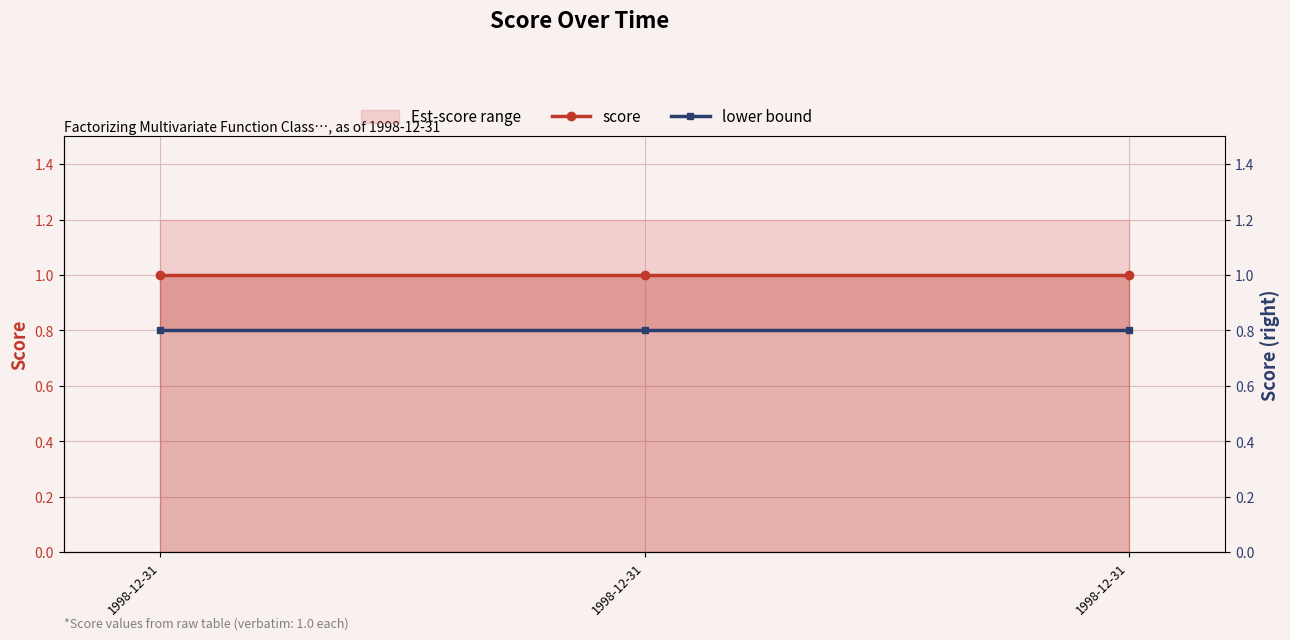

Is it true that score equals 1.0 at 1998-12-31?

True